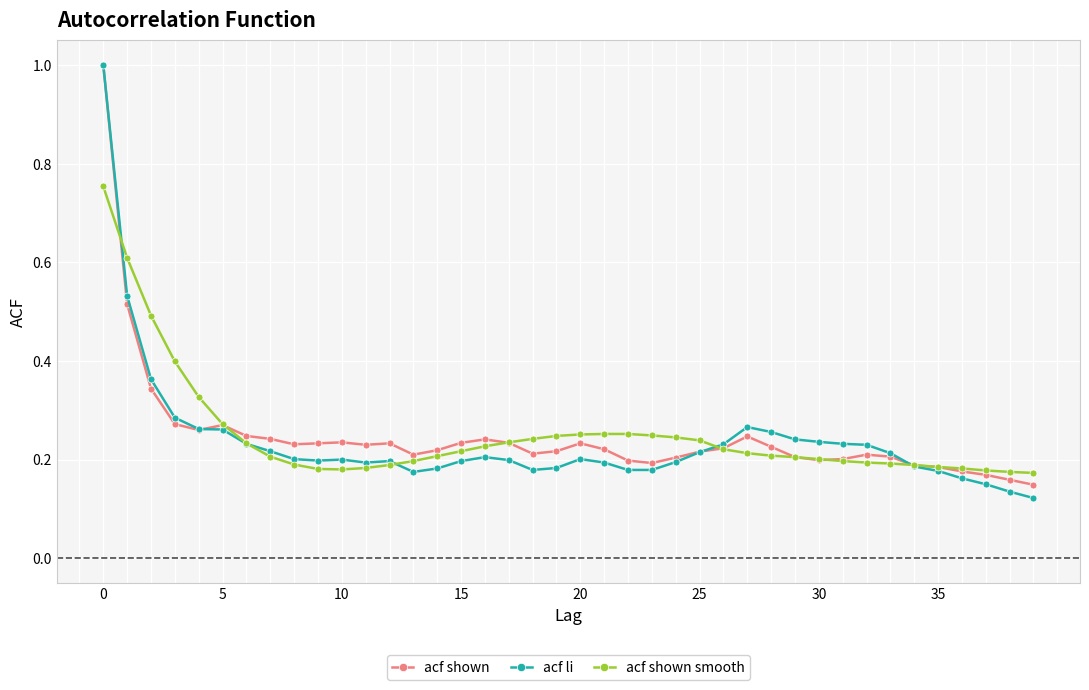

What is the maximum value shown in the chart?

1.0